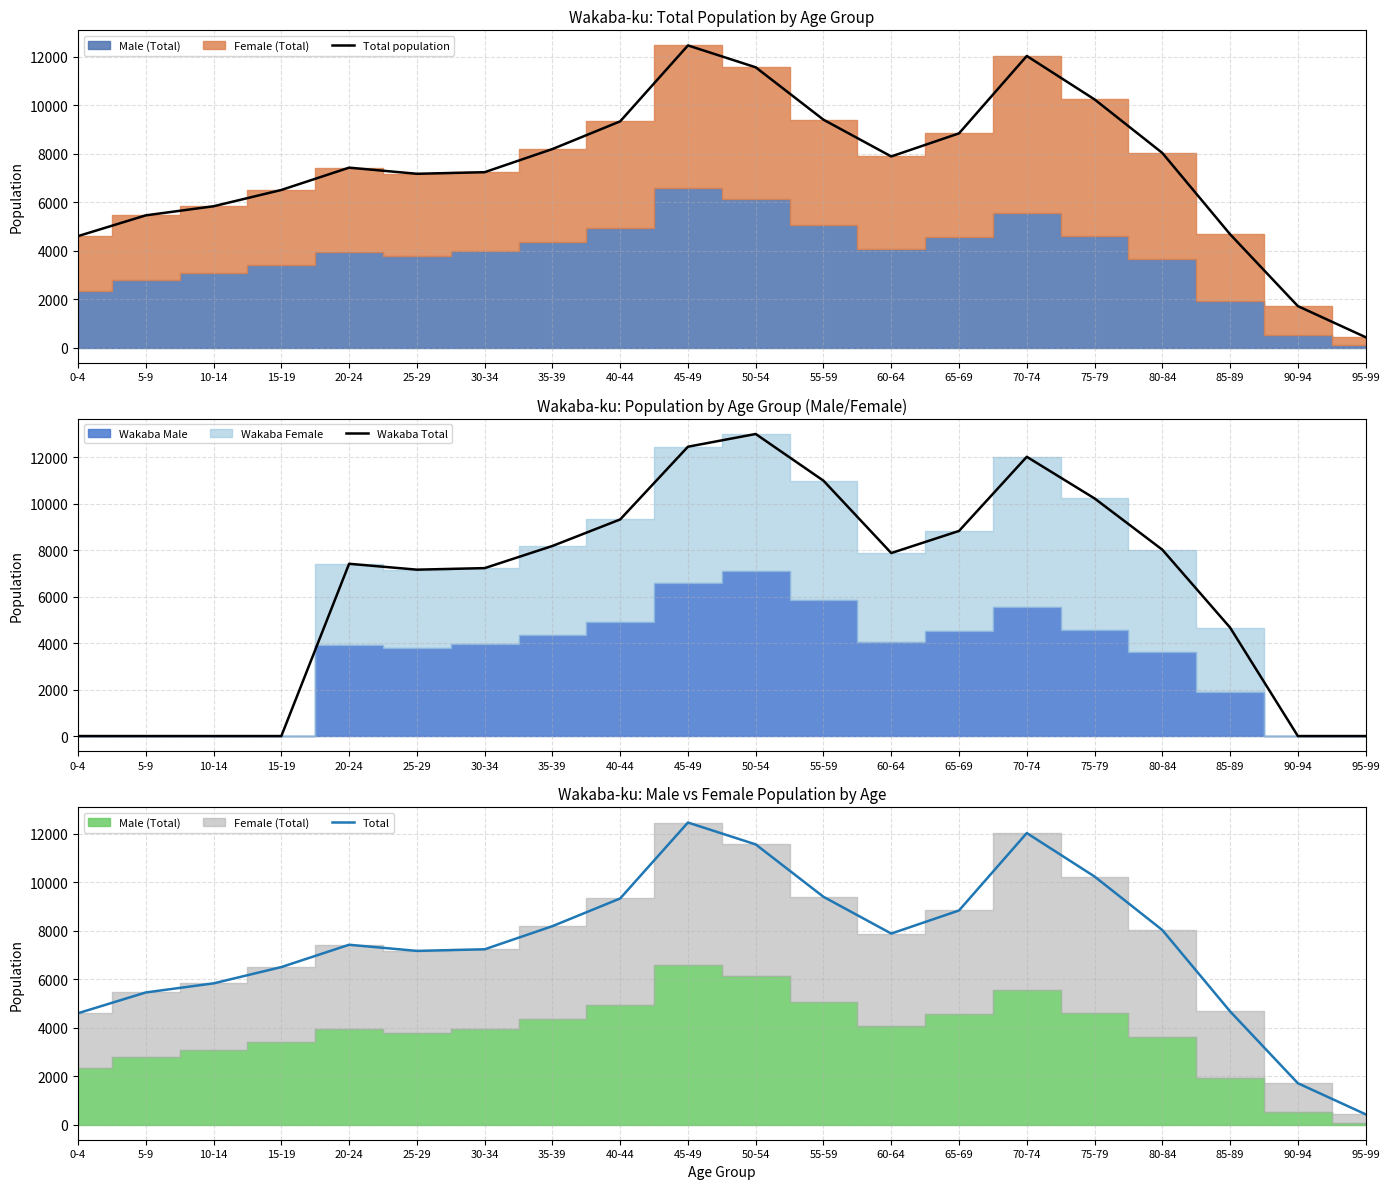

What is the average value of the Wakaba Total series?

6372